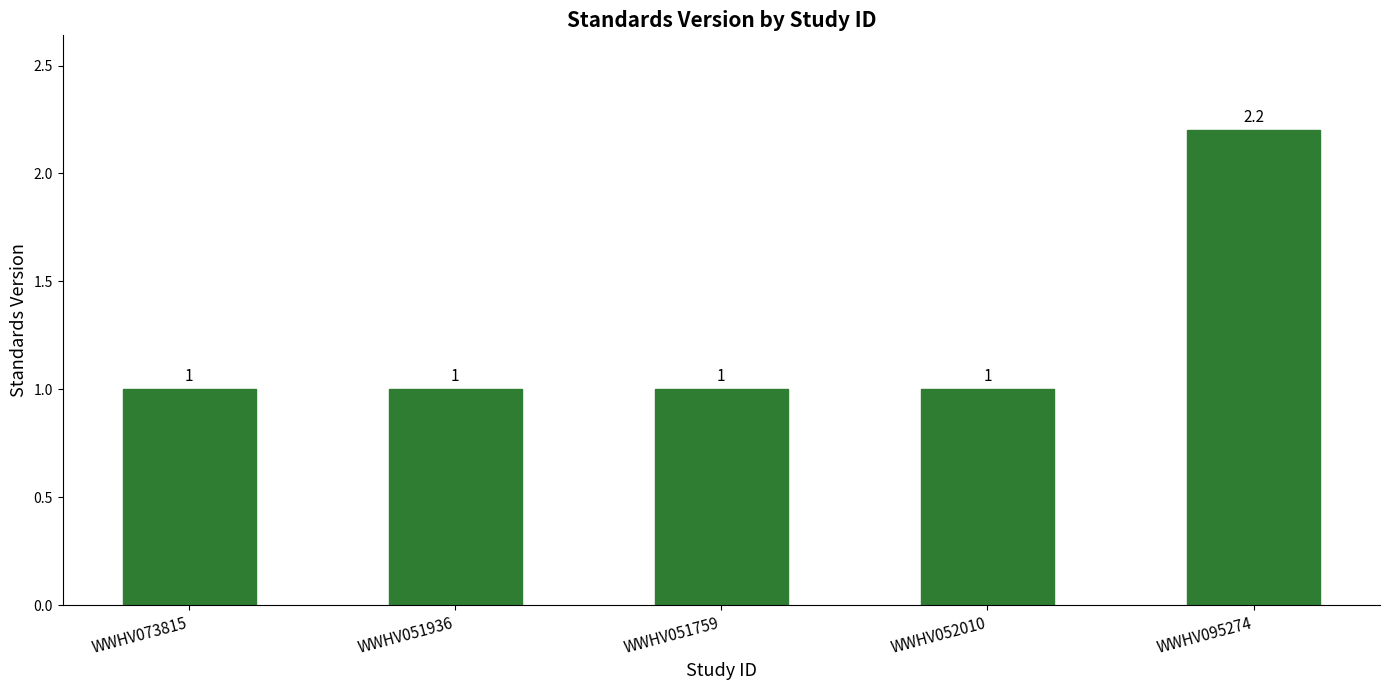

What position from the right is WWHV073815?

5